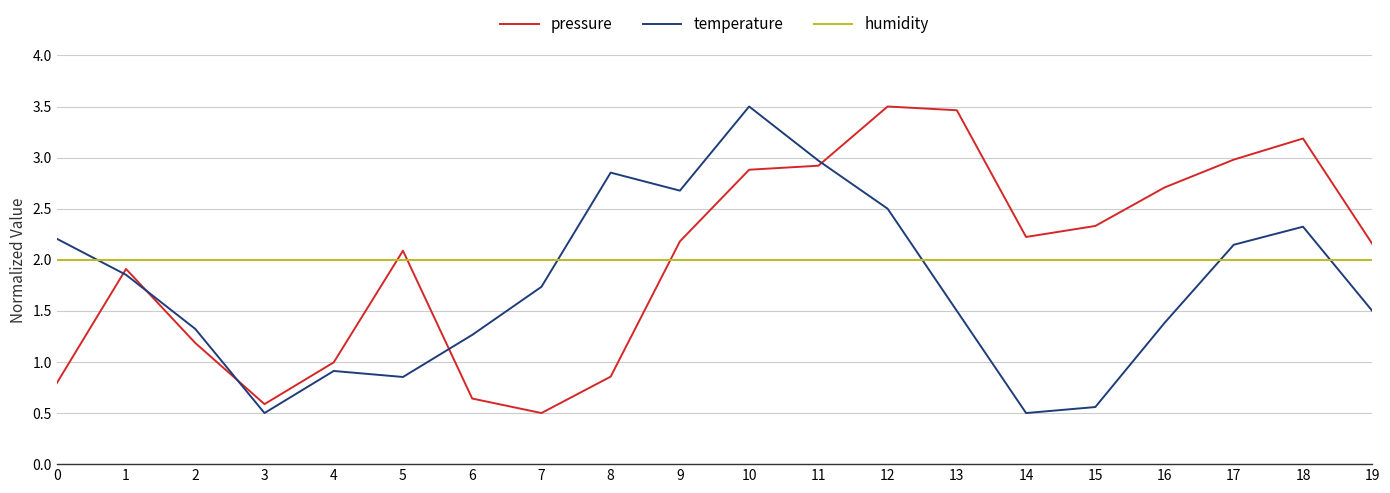

Which series changed the most between 8 and 9?

pressure